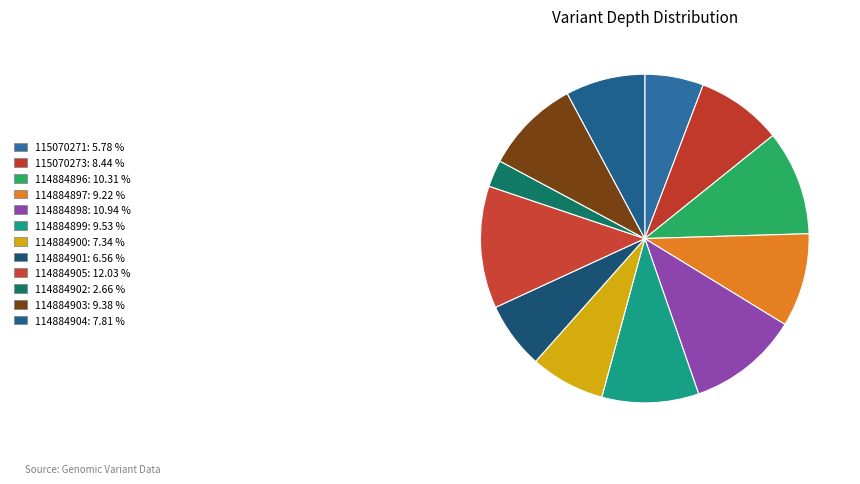

How many slices are in this pie chart?

12